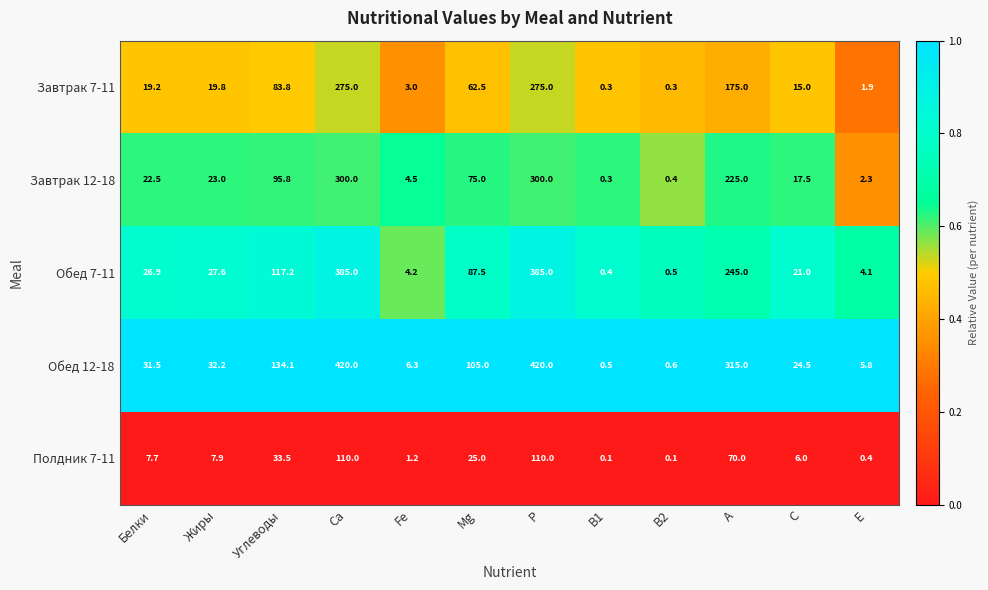

At B2, list the series in order from smallest to largest.

Полдник 7-11, Завтрак 7-11, Завтрак 12-18, Обед 7-11, Обед 12-18